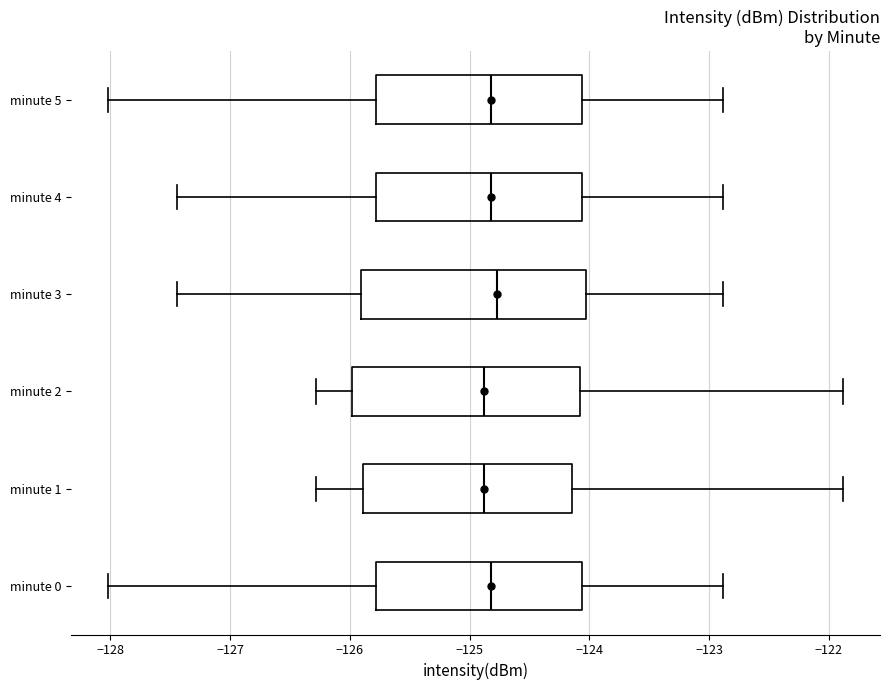

Where does the right whisker of the box for minute 3 end on the x-axis? The values are not printed on the chart, so give them approximately, as read against the axis.

-122.9